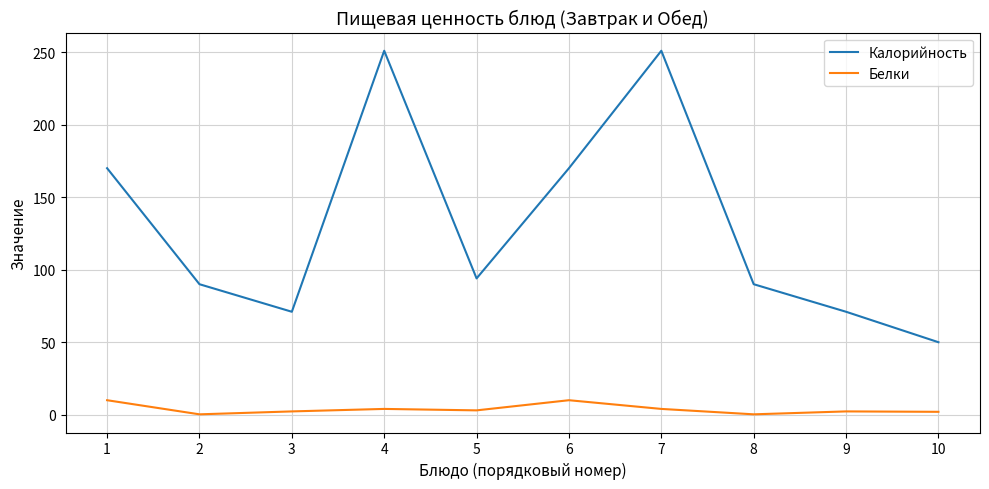

Is the value of Калорийность at 10 greater than the value of Белки at 1?

Yes